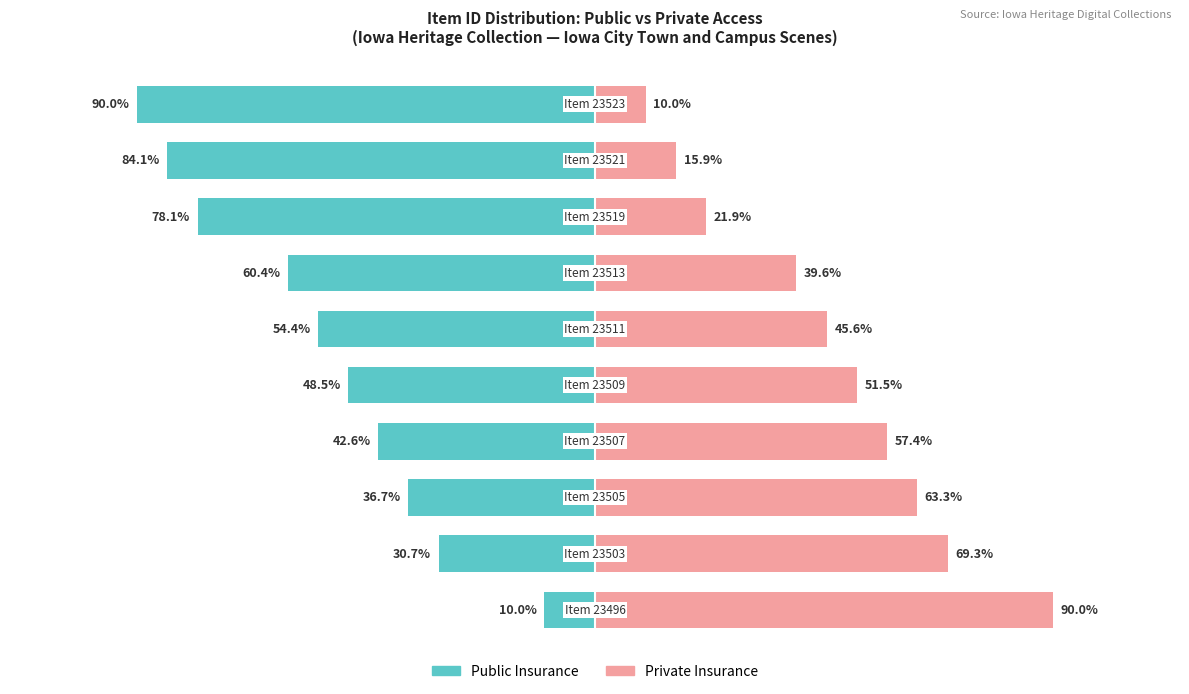

Rank the series at 5 from highest to lowest value.

Private Insurance, Public Insurance